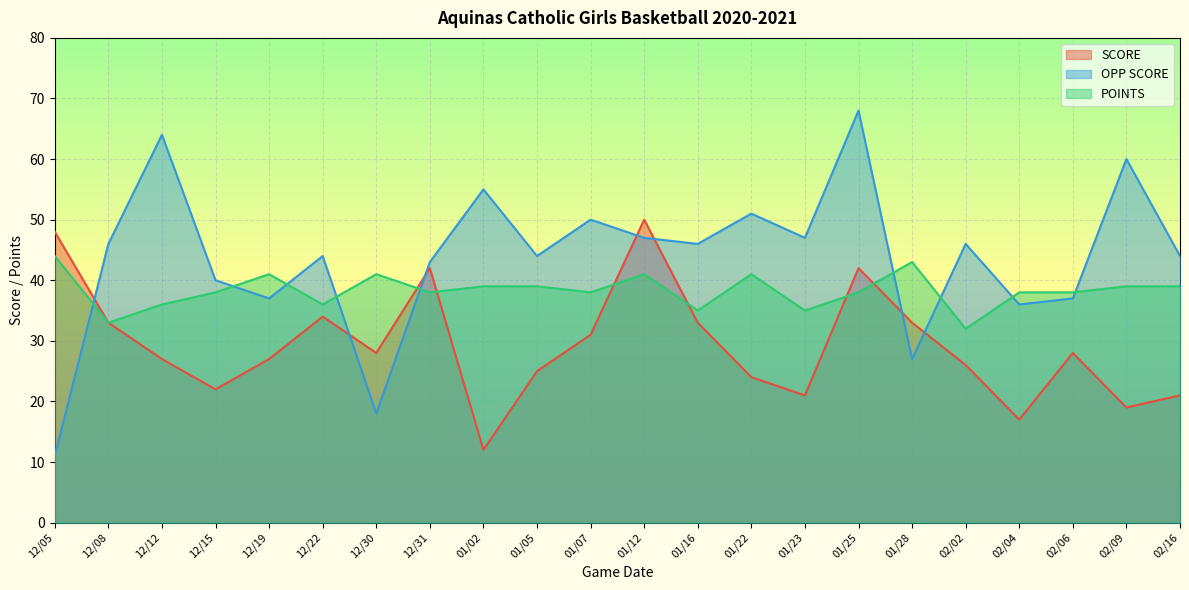

How many data points in SCORE are less than 28?

11